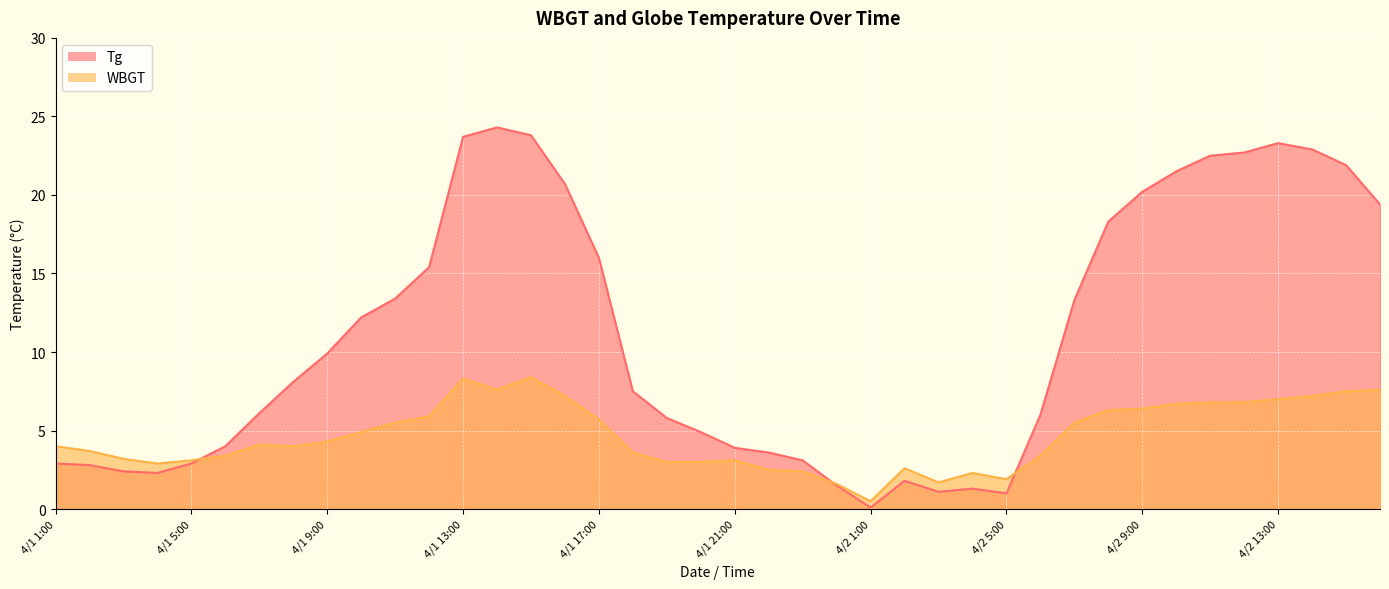

Reading left to right, what are all the values shown in this chart?

Tg: 4/1 1:00=2.9	4/1 2:00=2.8	4/1 3:00=2.4	4/1 4:00=2.3	4/1 5:00=2.9	4/1 6:00=4.0	4/1 7:00=6.1	4/1 8:00=8.1	4/1 9:00=9.9	4/1 10:00=12.2	4/1 11:00=13.4	4/1 12:00=15.4	4/1 13:00=23.7	4/1 14:00=24.3	4/1 15:00=23.8	4/1 16:00=20.7	4/1 17:00=16.0	4/1 18:00=7.5	4/1 19:00=5.8	4/1 20:00=4.9	4/1 21:00=3.9	4/1 22:00=3.6	4/1 23:00=3.1	4/1 24:00=1.5	4/2 1:00=0.1	4/2 2:00=1.8	4/2 3:00=1.1	4/2 4:00=1.3	4/2 5:00=1.0	4/2 6:00=6.0	4/2 7:00=13.3	4/2 8:00=18.3	4/2 9:00=20.2	4/2 10:00=21.5	4/2 11:00=22.5	4/2 12:00=22.7	4/2 13:00=23.3	4/2 14:00=22.9	4/2 15:00=21.9	4/2 16:00=19.4
WBGT: 4/1 1:00=4.0	4/1 2:00=3.7	4/1 3:00=3.2	4/1 4:00=2.9	4/1 5:00=3.1	4/1 6:00=3.4	4/1 7:00=4.1	4/1 8:00=4.0	4/1 9:00=4.3	4/1 10:00=4.9	4/1 11:00=5.5	4/1 12:00=5.9	4/1 13:00=8.3	4/1 14:00=7.6	4/1 15:00=8.4	4/1 16:00=7.2	4/1 17:00=5.7	4/1 18:00=3.6	4/1 19:00=3.0	4/1 20:00=3.0	4/1 21:00=3.1	4/1 22:00=2.5	4/1 23:00=2.4	4/1 24:00=1.6	4/2 1:00=0.5	4/2 2:00=2.6	4/2 3:00=1.7	4/2 4:00=2.3	4/2 5:00=1.9	4/2 6:00=3.4	4/2 7:00=5.5	4/2 8:00=6.3	4/2 9:00=6.4	4/2 10:00=6.7	4/2 11:00=6.8	4/2 12:00=6.8	4/2 13:00=7.0	4/2 14:00=7.2	4/2 15:00=7.5	4/2 16:00=7.6